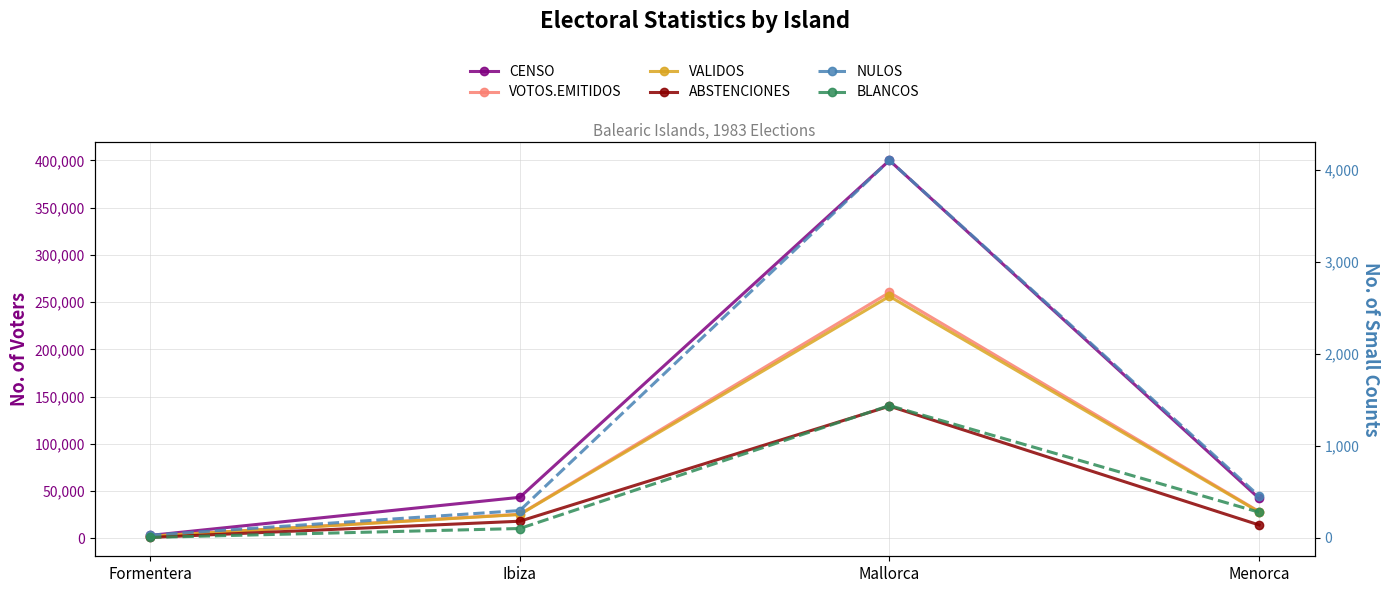

What position from the left is Menorca?

4